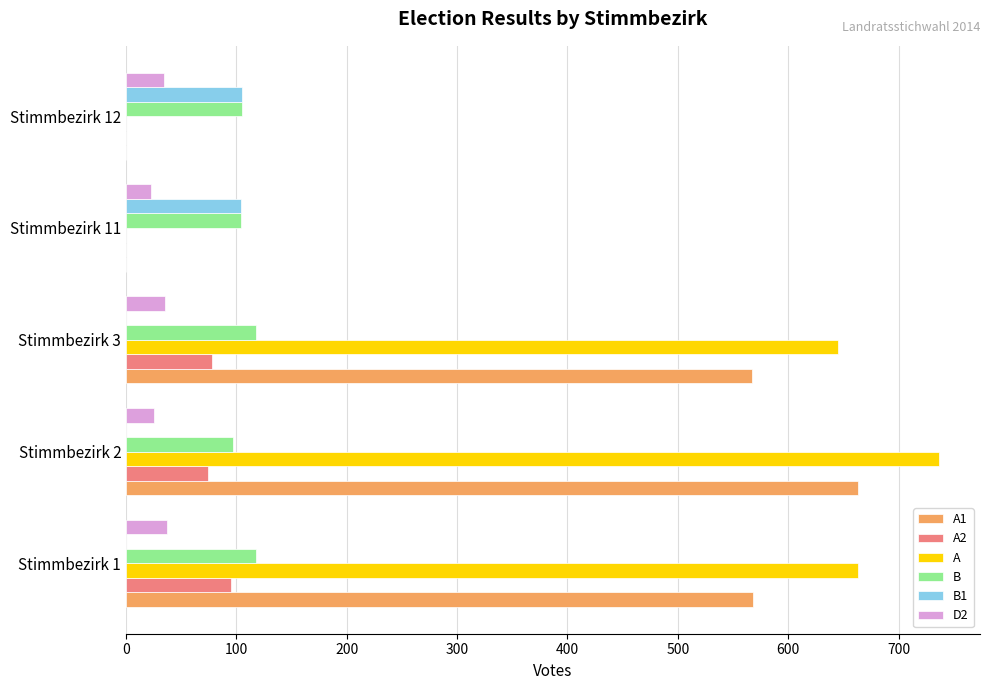

Which series has the largest total across all categories?

A